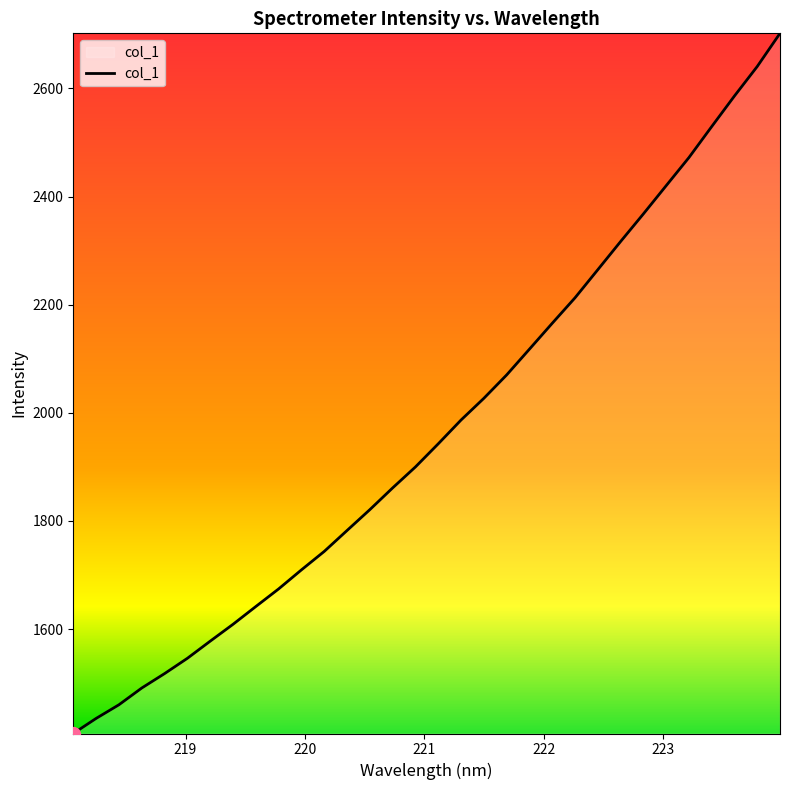

What is the smallest value displayed?

1406.8